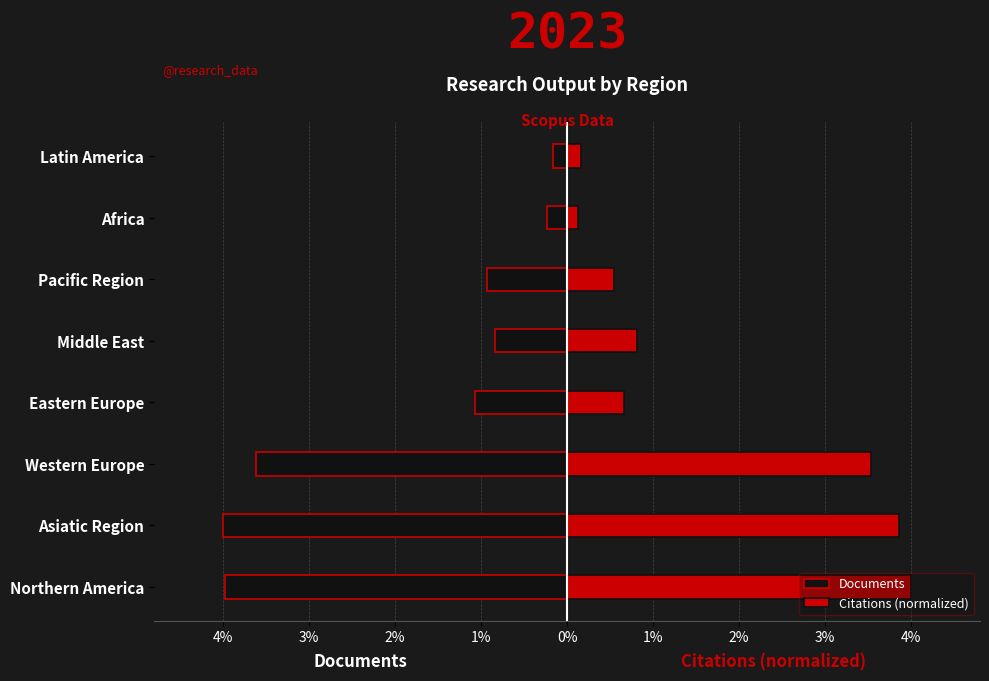

Rank the series by their average value, from highest to lowest.

Citations (normalized), Documents